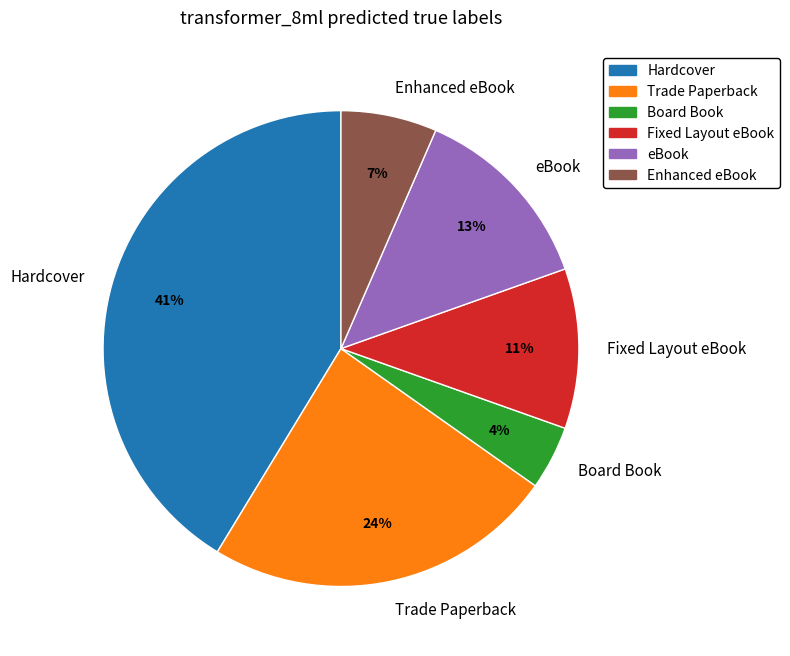

What percentage is the Fixed Layout eBook slice, to the nearest percent?

11%